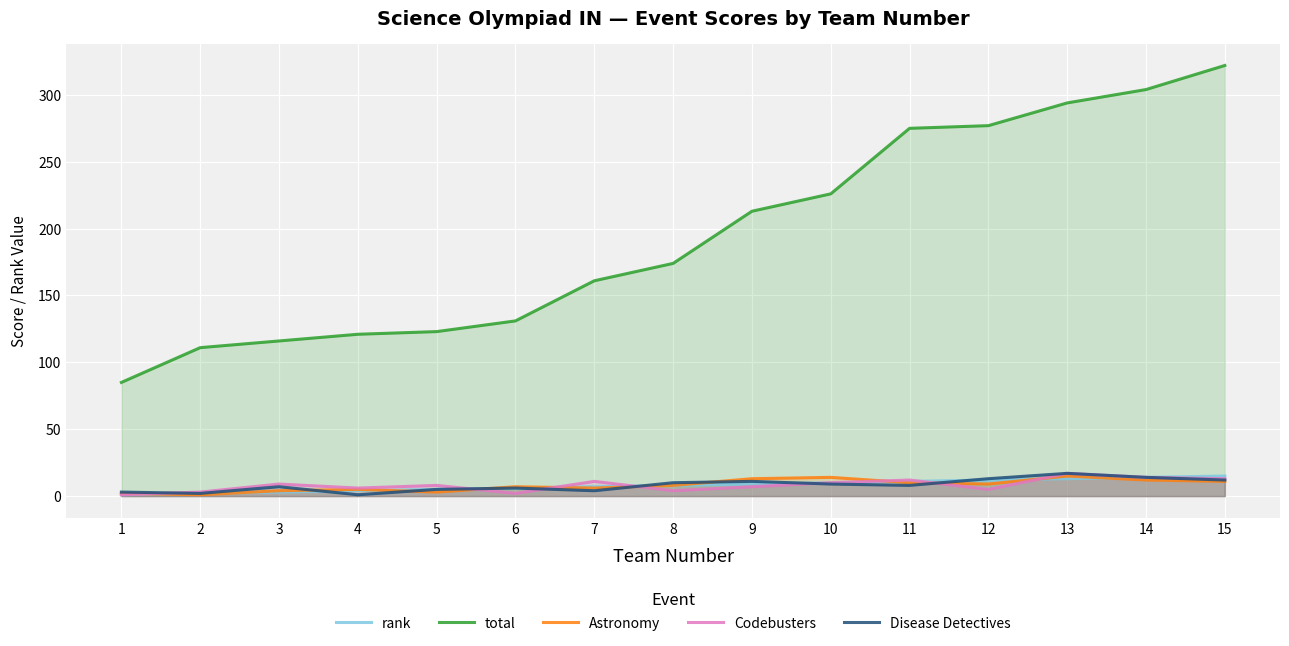

What is the difference between the maximum and minimum values in the Astronomy series?

14